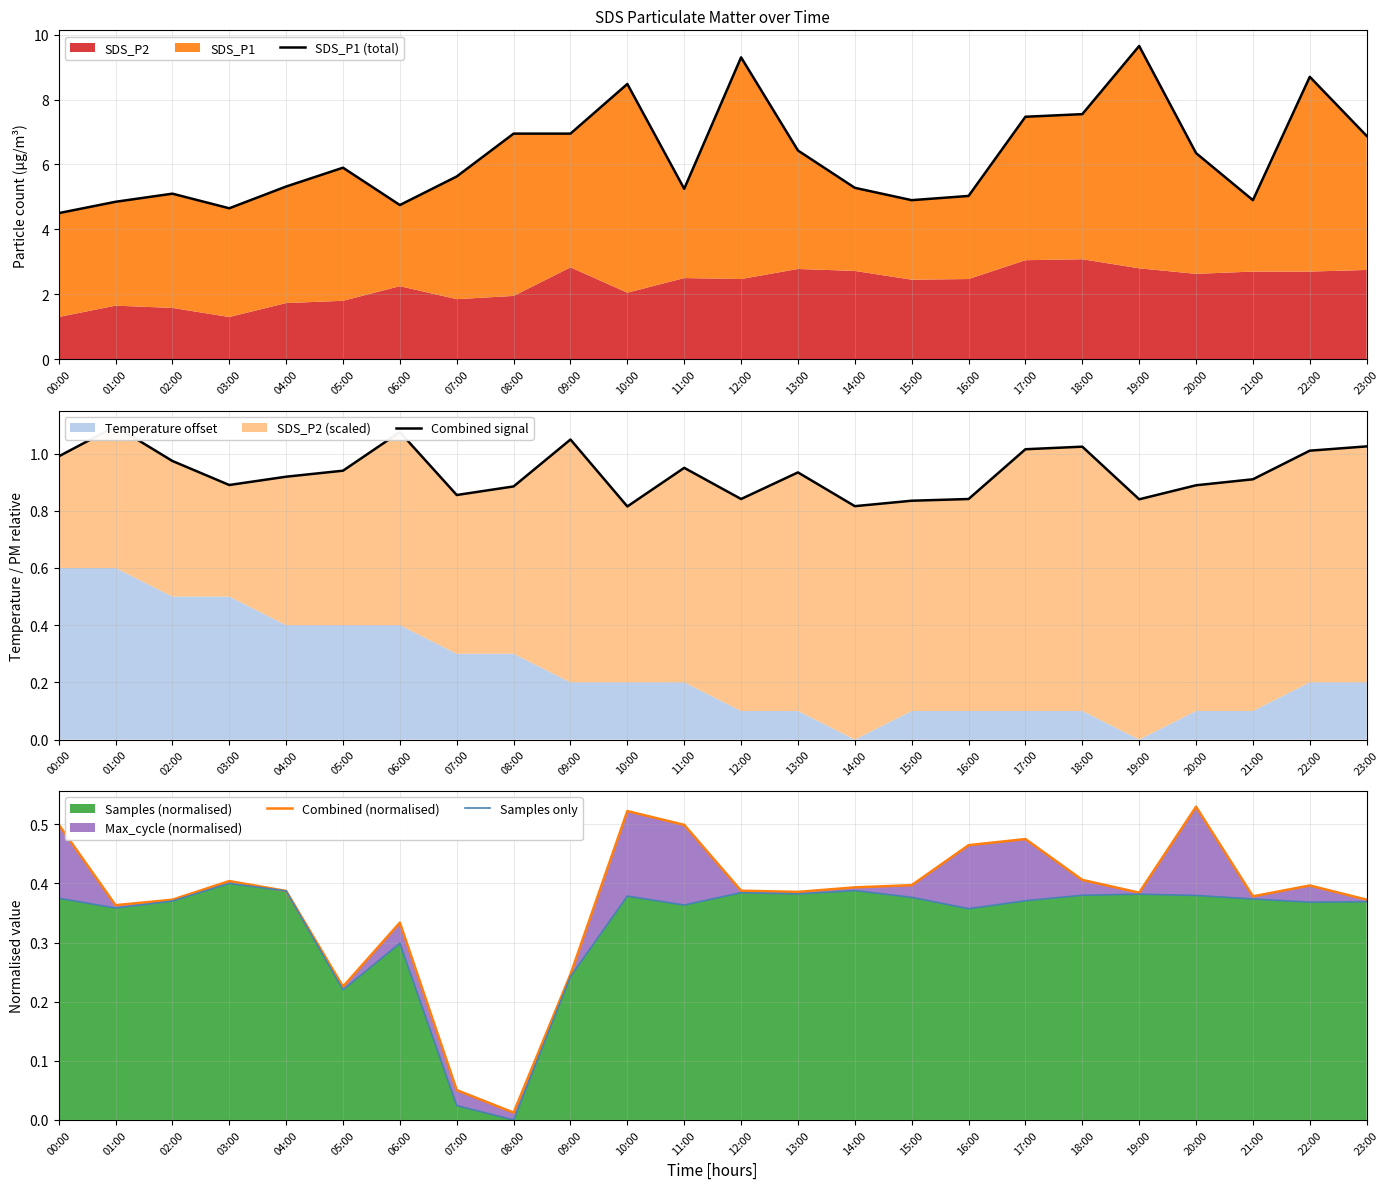

At which category is the sum across all series the highest?

19:00